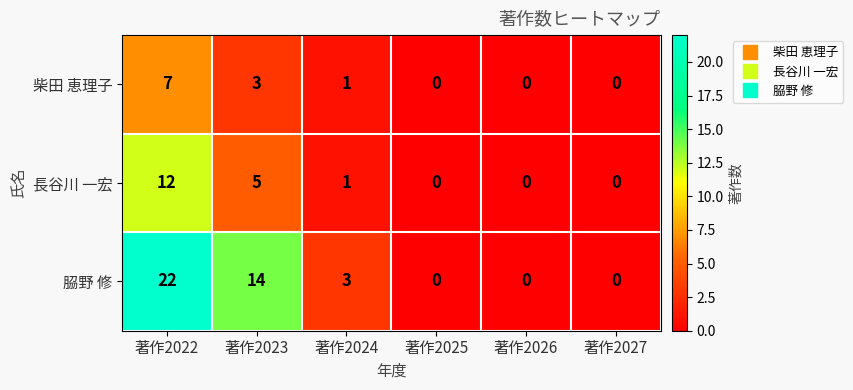

What is the difference between the maximum and second lowest values in the 柴田 恵理子 series?

7